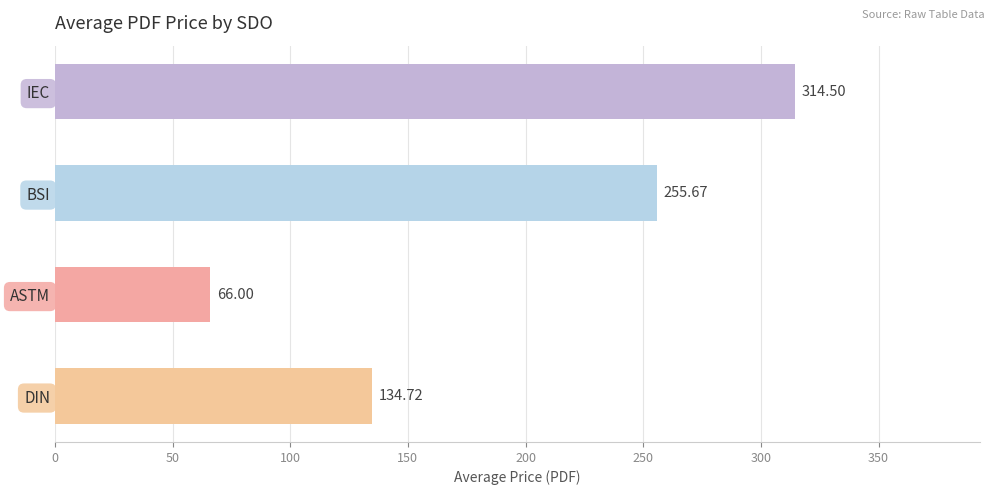

Which label corresponds to the smallest value in the chart?

ASTM